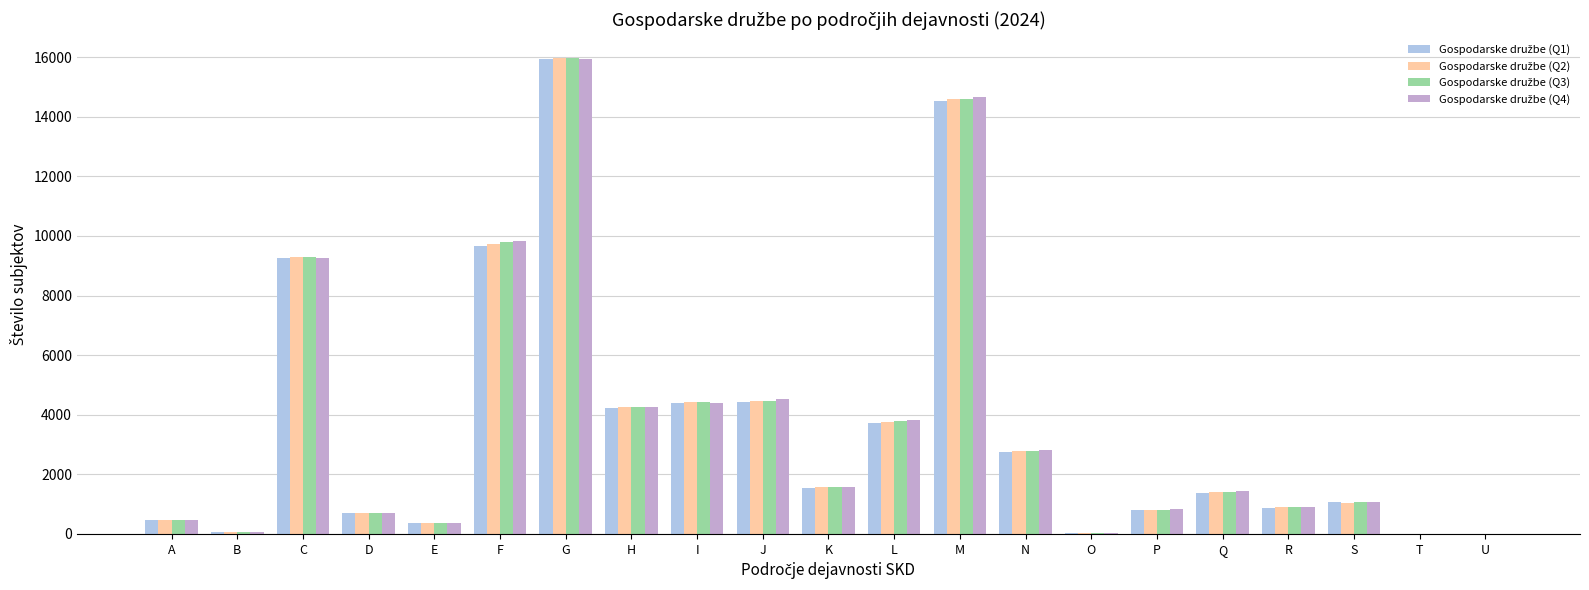

Which label corresponds to the largest value in the chart?

G